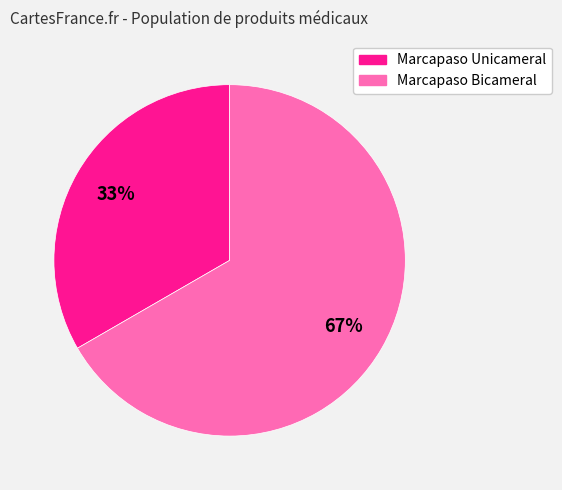

To the nearest percent, what is the combined percentage of Marcapaso Unicameral and Marcapaso Bicameral?

100%